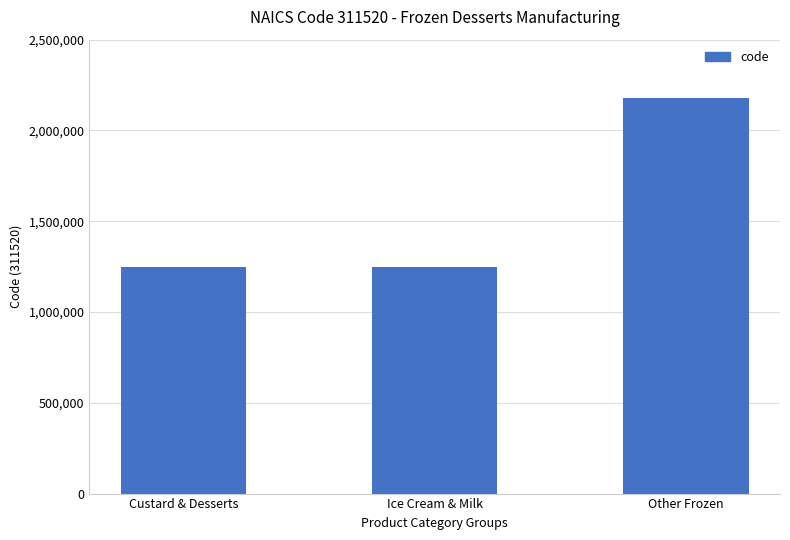

Is it true that the value at Other Frozen is 2180640?

True